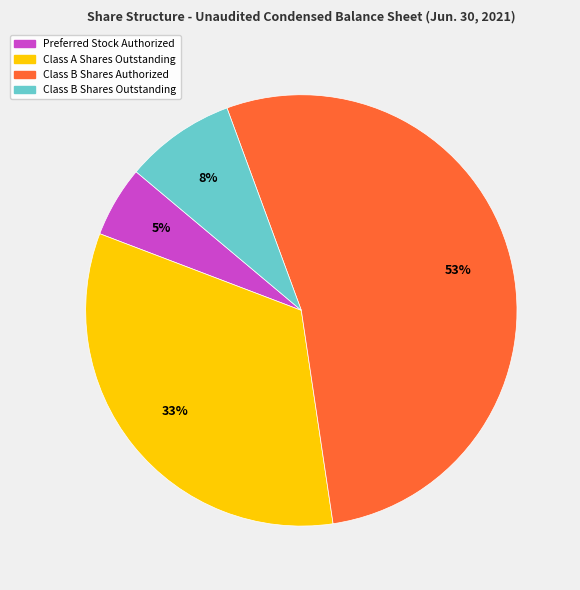

To the nearest percent, what is the difference between the largest and smallest slice percentages?

48%